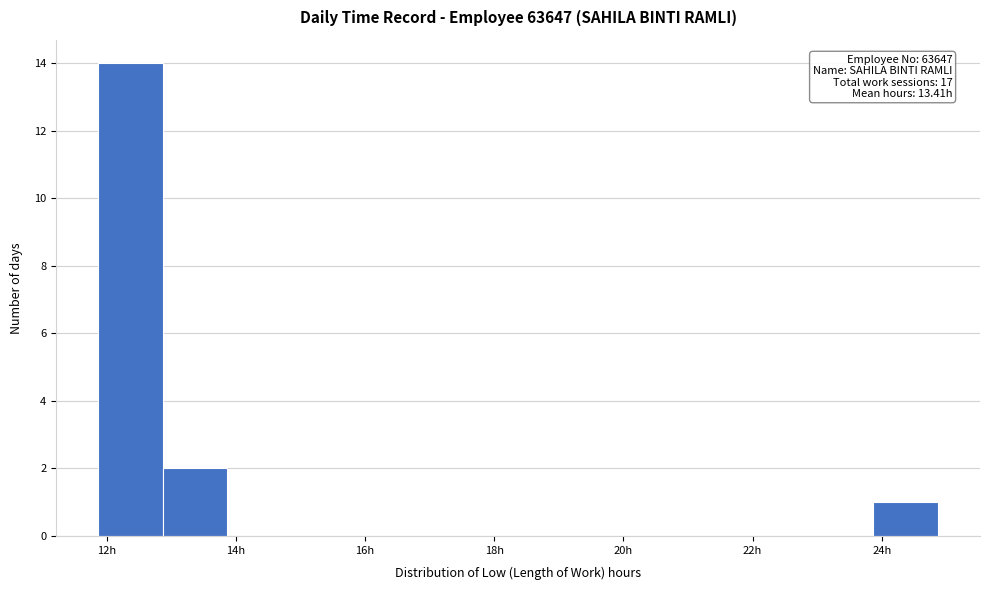

Which range on the x-axis has the tallest bar?

11.8 to 12.8